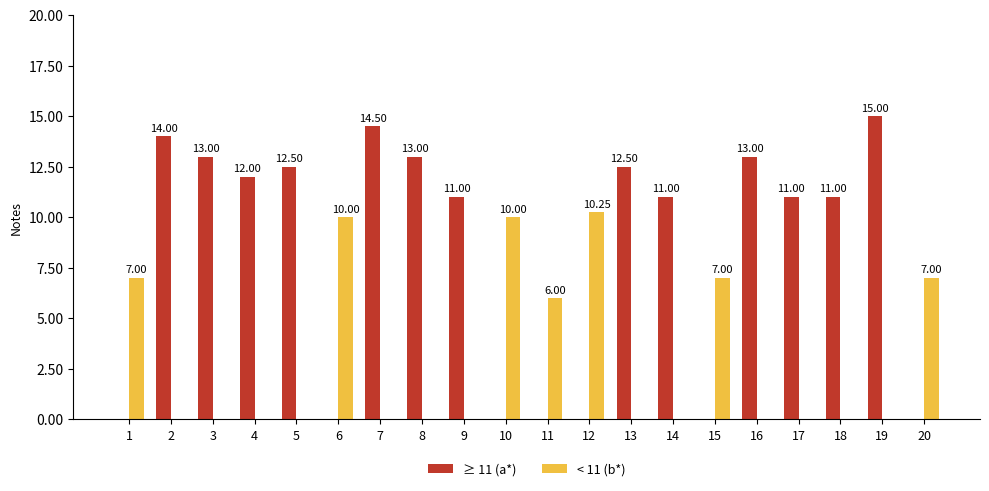

Is the value of < 11 (b*) at 6 greater than the value of ≥ 11 (a*) at 12?

Yes